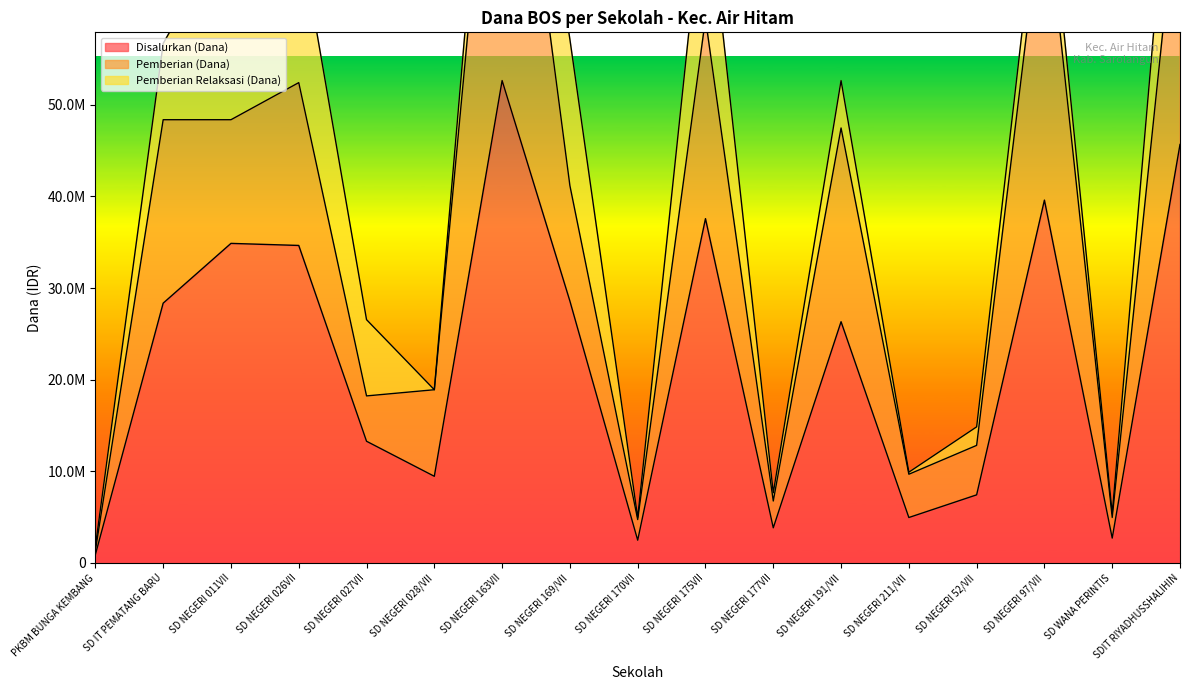

True or false: Pemberian (Dana) has more than 0 interior local peaks.

True